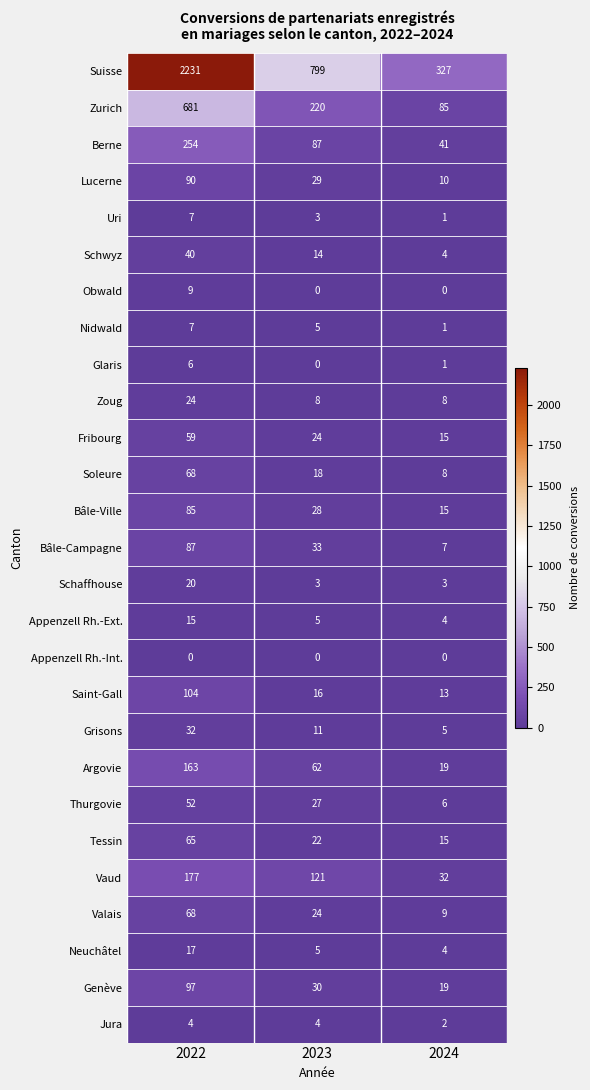

At which label does Saint-Gall reach its peak?

2022